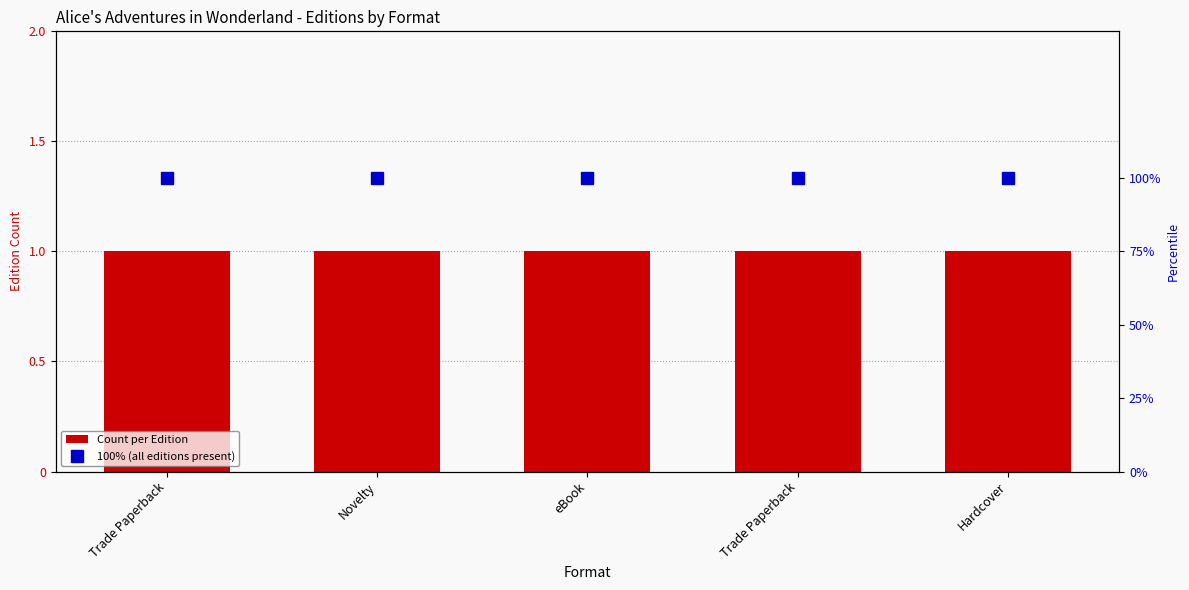

At Trade Paperback, list the series in order from smallest to largest.

Count per Edition, 100% (all editions present)